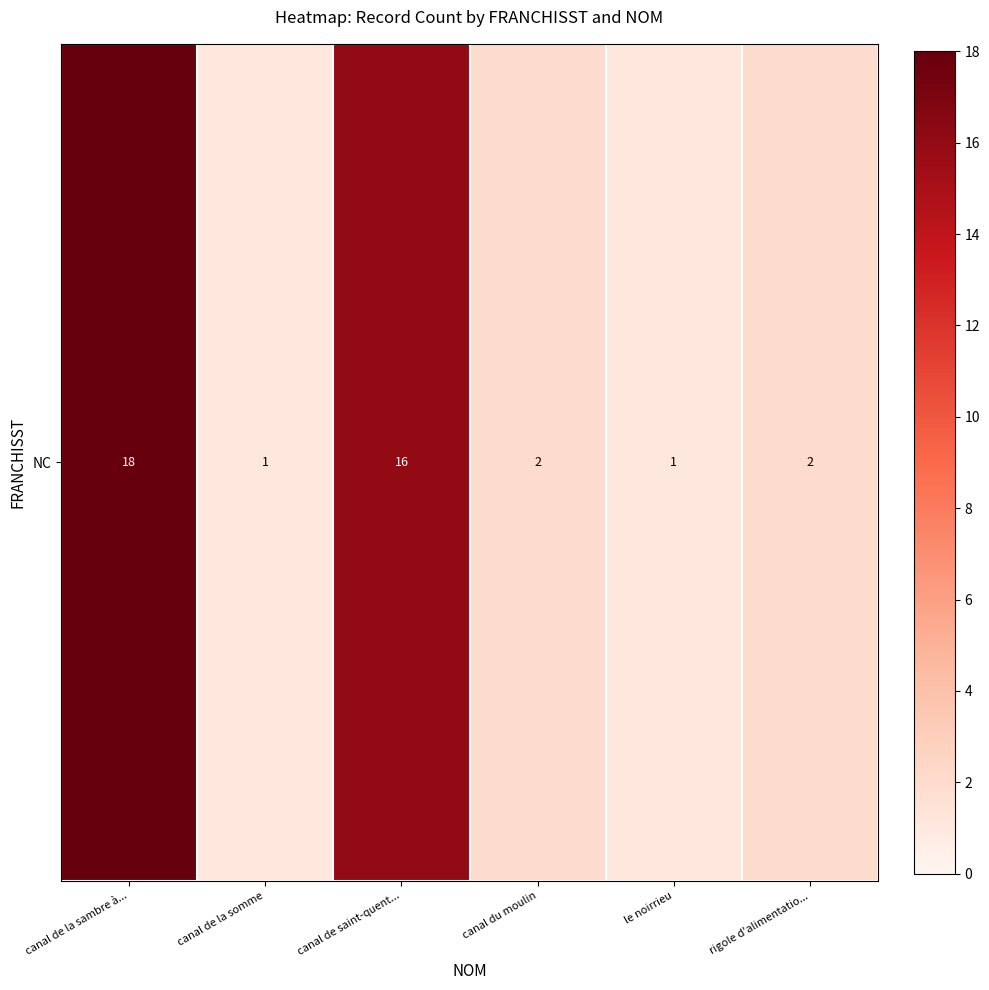

What is the average value?

7